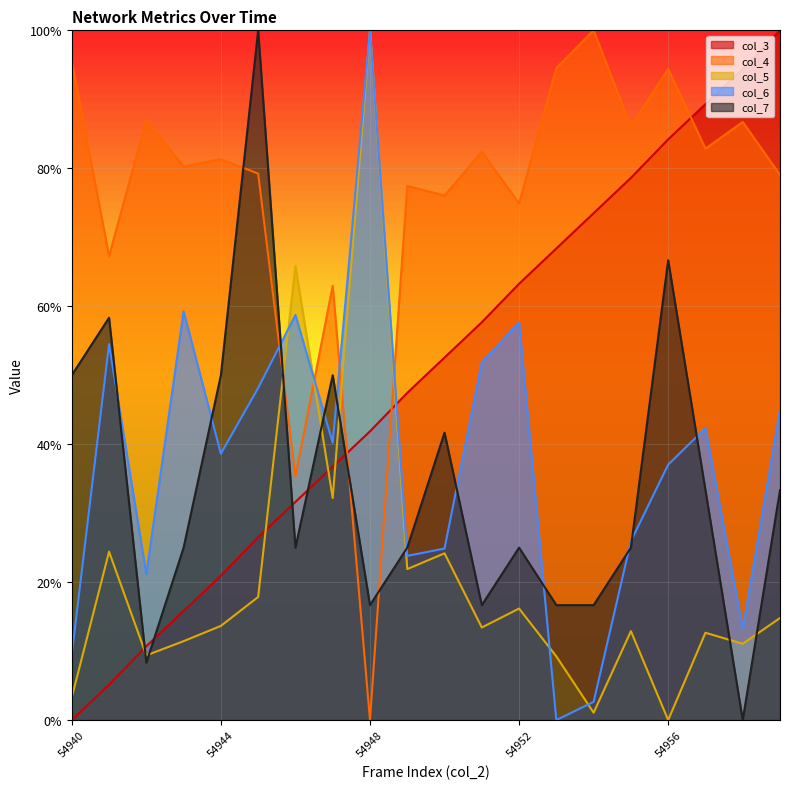

Between which two adjacent categories do col_7 and col_4 first intersect?

54944 and 54945